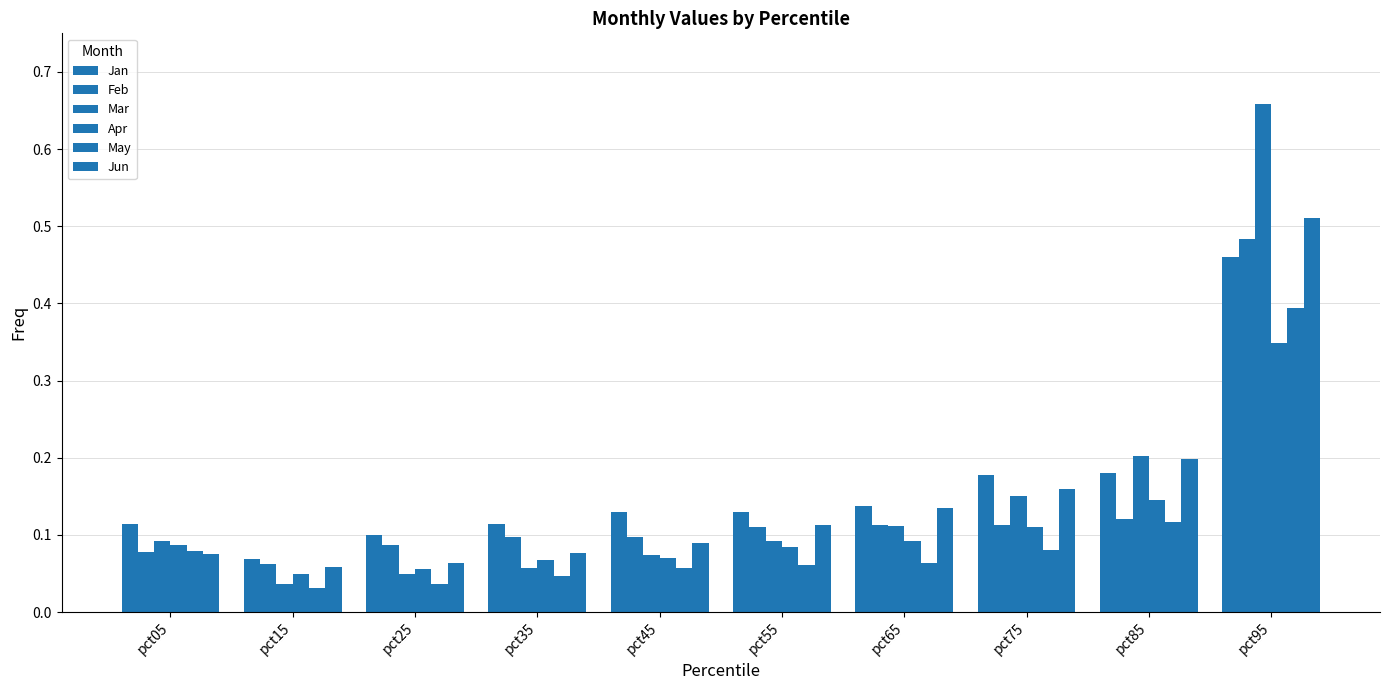

Reading left to right, extract all data points from this chart.

Jan: pct05=0.1	pct15=0.1	pct25=0.1	pct35=0.1	pct45=0.1	pct55=0.1	pct65=0.1	pct75=0.2	pct85=0.2	pct95=0.5
Feb: pct05=0.1	pct15=0.1	pct25=0.1	pct35=0.1	pct45=0.1	pct55=0.1	pct65=0.1	pct75=0.1	pct85=0.1	pct95=0.5
Mar: pct05=0.1	pct15=0.0	pct25=0.0	pct35=0.1	pct45=0.1	pct55=0.1	pct65=0.1	pct75=0.2	pct85=0.2	pct95=0.7
Apr: pct05=0.1	pct15=0.0	pct25=0.1	pct35=0.1	pct45=0.1	pct55=0.1	pct65=0.1	pct75=0.1	pct85=0.1	pct95=0.3
May: pct05=0.1	pct15=0.0	pct25=0.0	pct35=0.0	pct45=0.1	pct55=0.1	pct65=0.1	pct75=0.1	pct85=0.1	pct95=0.4
Jun: pct05=0.1	pct15=0.1	pct25=0.1	pct35=0.1	pct45=0.1	pct55=0.1	pct65=0.1	pct75=0.2	pct85=0.2	pct95=0.5